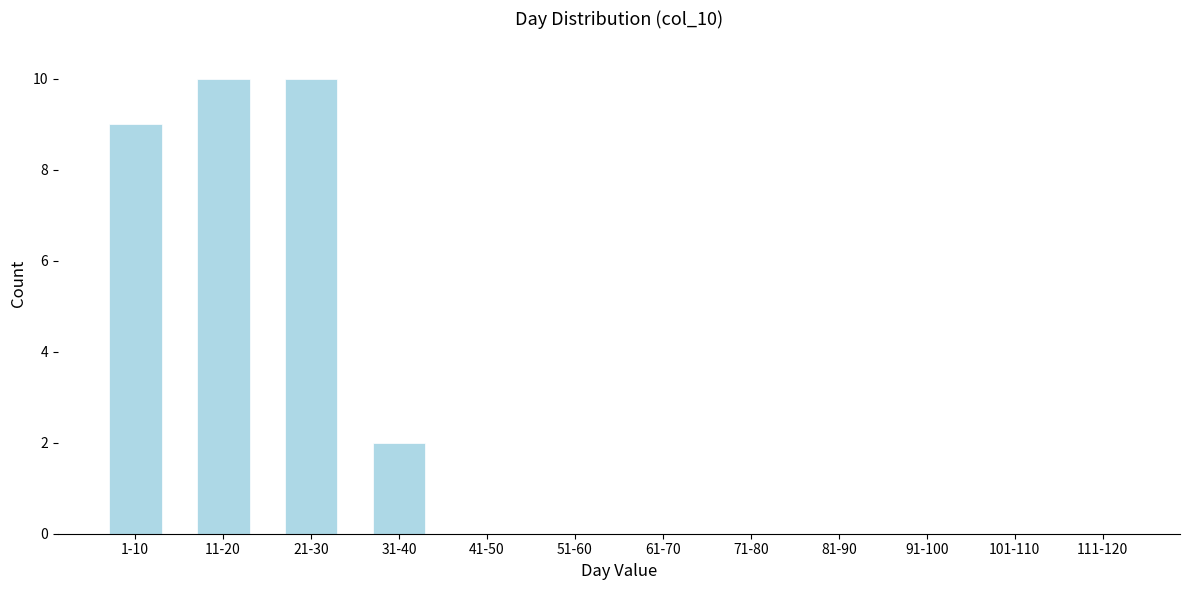

Reading left to right, list all the values displayed in this chart.

1-10=9	11-20=10	21-30=10	31-40=2	41-50=0	51-60=0	61-70=0	71-80=0	81-90=0	91-100=0	101-110=0	111-120=0